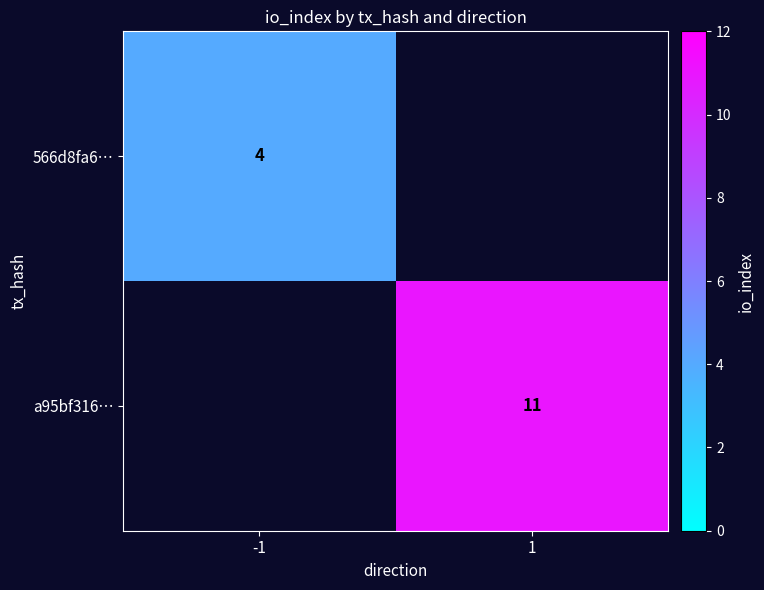

The a95bf316… series shows 6.1 at 1. True or false?

False